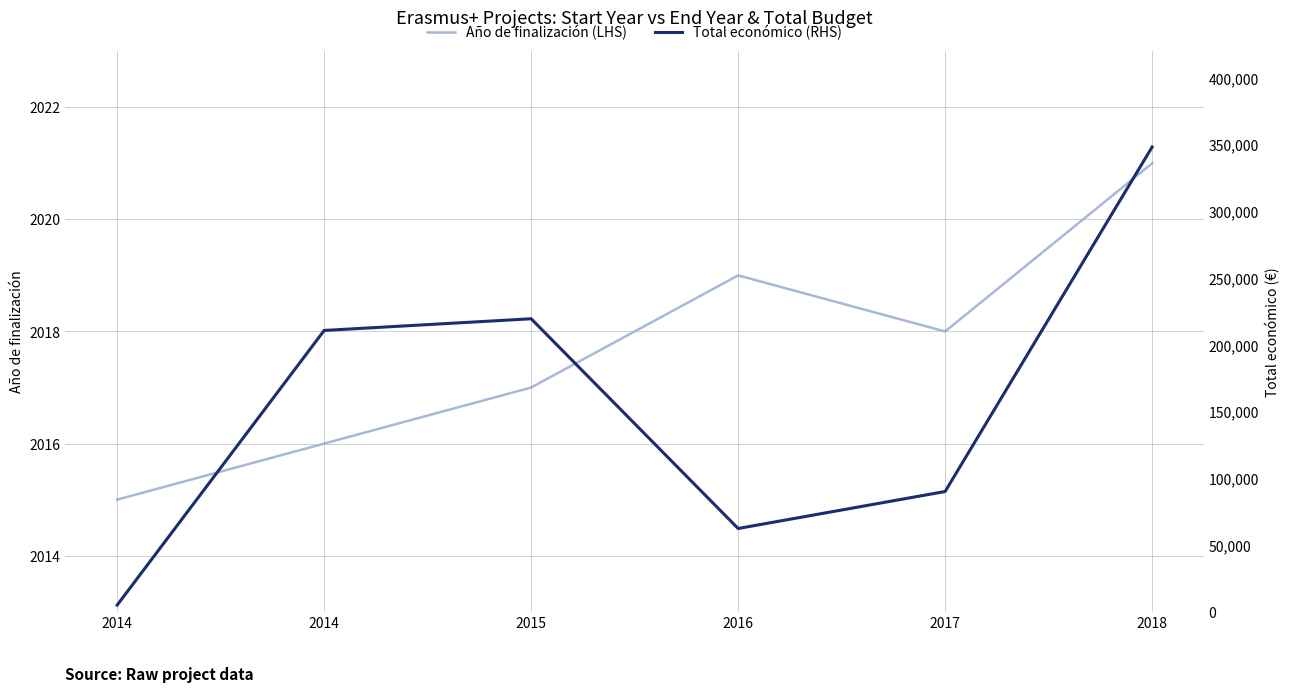

In Total económico (RHS), how many points are lower than both neighbors (excluding endpoints)?

1